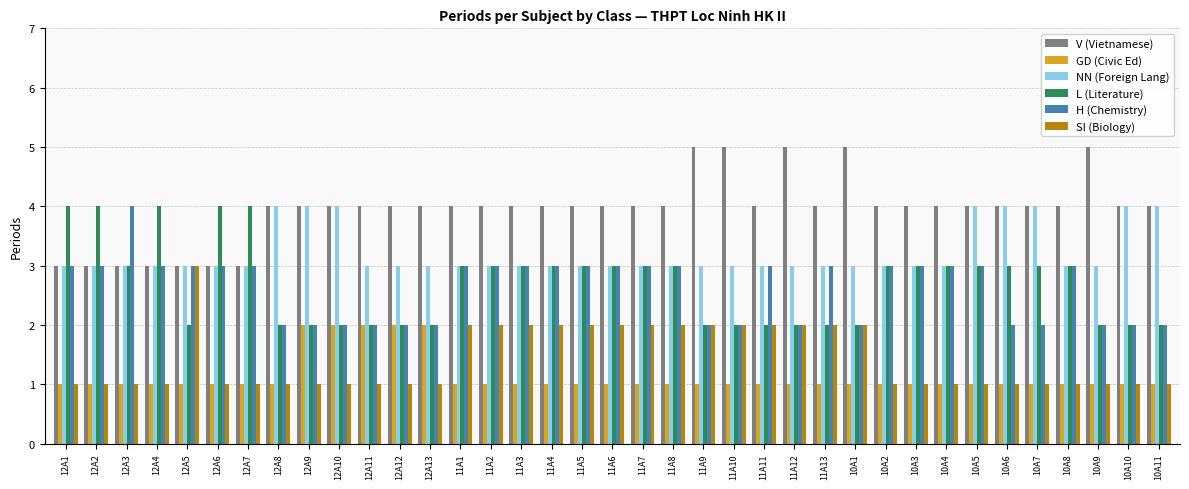

The L (Literature) series shows 1 at 12A13. True or false?

False